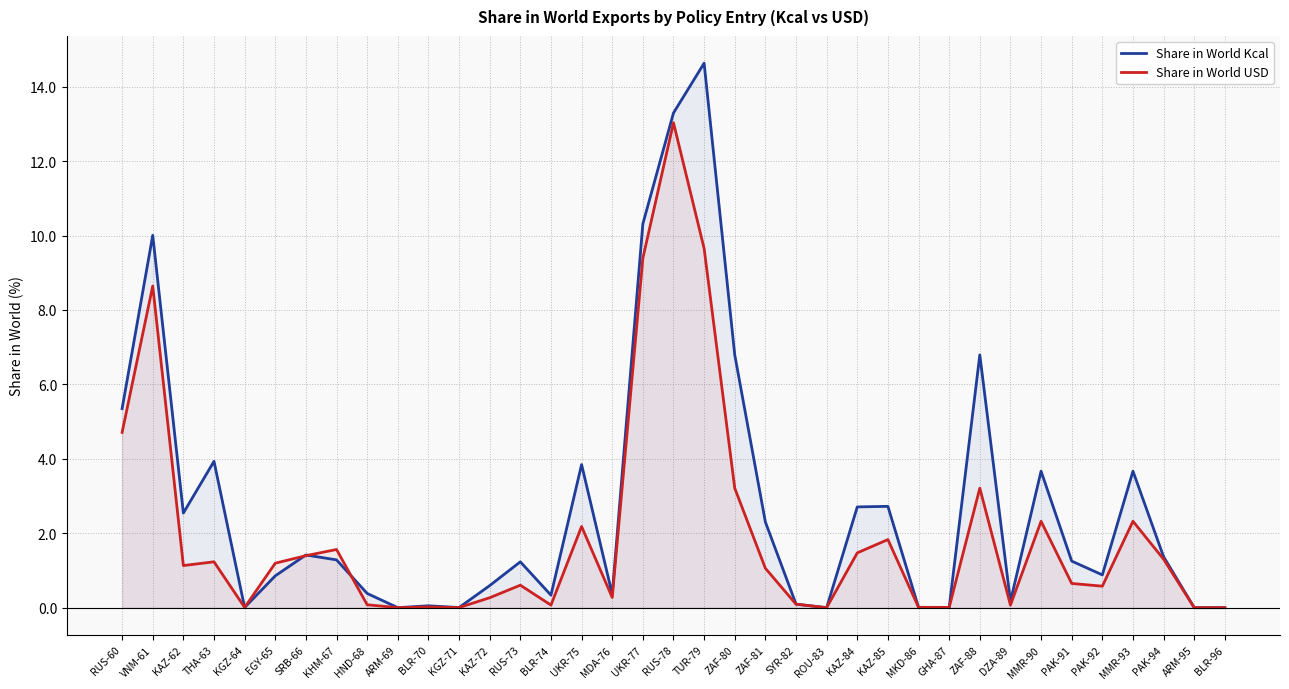

Reading right to left, what are all the values shown in this chart?

Share in World Kcal: BLR-96=0.0	ARM-95=0.0	PAK-94=1.4	MMR-93=3.7	PAK-92=0.9	PAK-91=1.3	MMR-90=3.7	DZA-89=0.2	ZAF-88=6.8	GHA-87=0.0	MKD-86=0.0	KAZ-85=2.7	KAZ-84=2.7	ROU-83=0.0	SYR-82=0.1	ZAF-81=2.3	ZAF-80=6.8	TUR-79=14.6	RUS-78=13.3	UKR-77=10.3	MDA-76=0.4	UKR-75=3.8	BLR-74=0.3	RUS-73=1.2	KAZ-72=0.6	KGZ-71=0.0	BLR-70=0.1	ARM-69=0.0	HND-68=0.4	KHM-67=1.3	SRB-66=1.4	EGY-65=0.9	KGZ-64=0.0	THA-63=3.9	KAZ-62=2.5	VNM-61=10.0	RUS-60=5.3
Share in World USD: BLR-96=0.0	ARM-95=0.0	PAK-94=1.3	MMR-93=2.3	PAK-92=0.6	PAK-91=0.7	MMR-90=2.3	DZA-89=0.1	ZAF-88=3.2	GHA-87=0.0	MKD-86=0.0	KAZ-85=1.8	KAZ-84=1.5	ROU-83=0.0	SYR-82=0.1	ZAF-81=1.1	ZAF-80=3.2	TUR-79=9.7	RUS-78=13.0	UKR-77=9.4	MDA-76=0.3	UKR-75=2.2	BLR-74=0.1	RUS-73=0.6	KAZ-72=0.3	KGZ-71=0.0	BLR-70=0.0	ARM-69=0.0	HND-68=0.1	KHM-67=1.6	SRB-66=1.4	EGY-65=1.2	KGZ-64=0.0	THA-63=1.2	KAZ-62=1.1	VNM-61=8.6	RUS-60=4.7